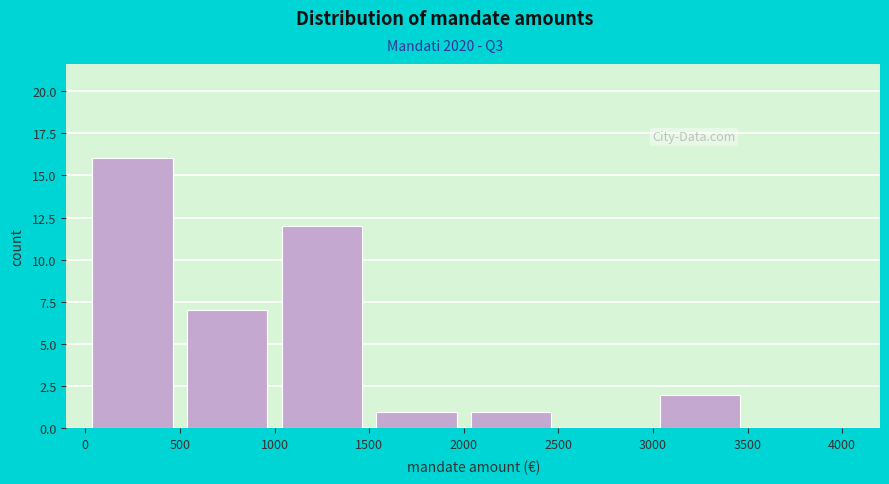

How tall is the bar that spans 3000 to 3500 on the x-axis? The values are not printed on the chart, so give them approximately, as read against the axis.

2